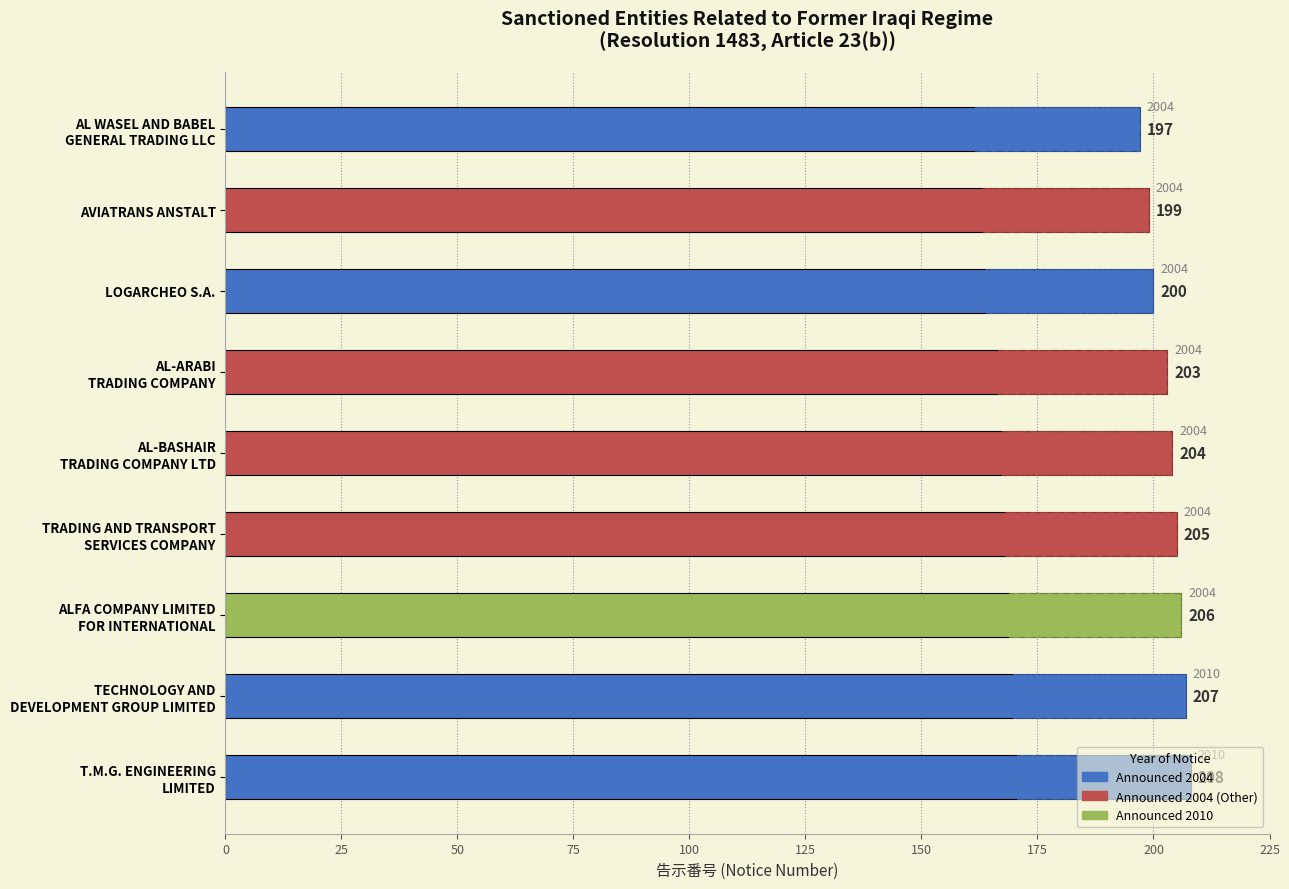

True or false: the data shows 313 at ALFA COMPANY LIMITED FOR INTERNATIONAL.

False